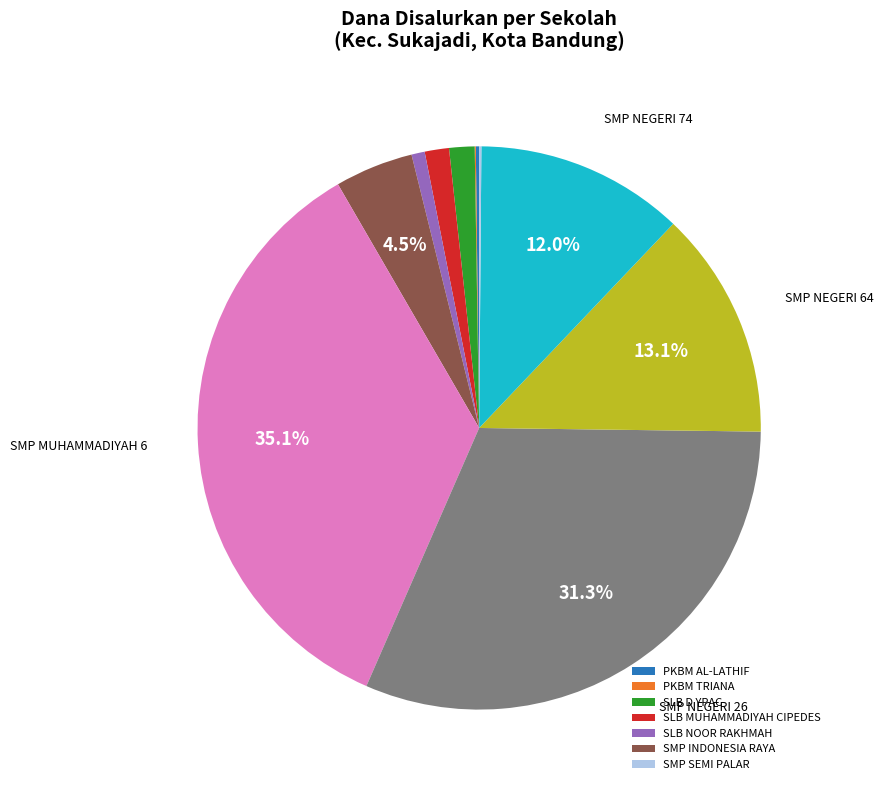

Is there a majority slice in this chart?

No